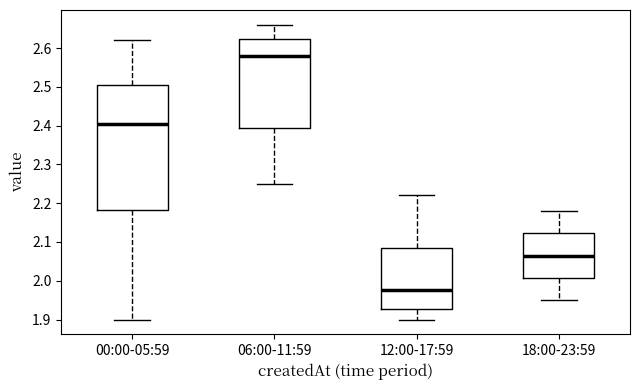

Which box's median line is the highest?

06:00-11:59